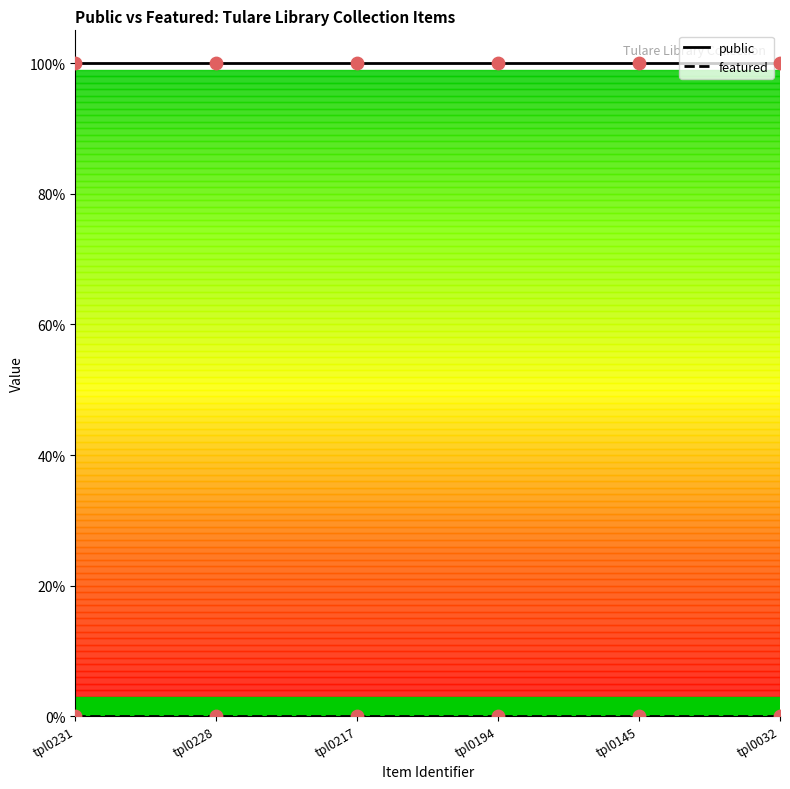

Is this an area chart (filled region under the line)?

No